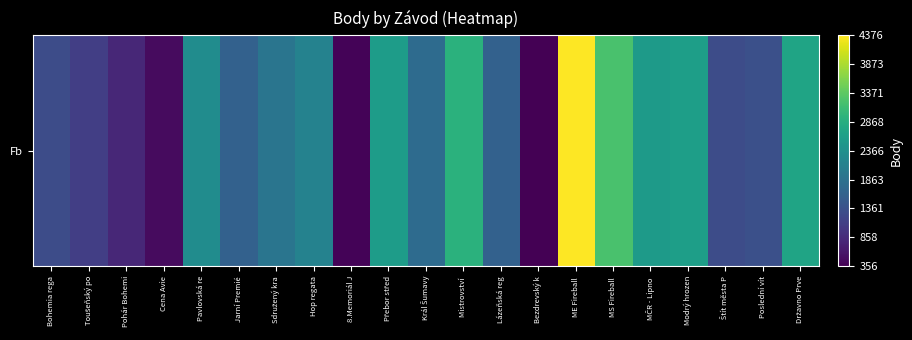

How many categories are shown in the chart?

21